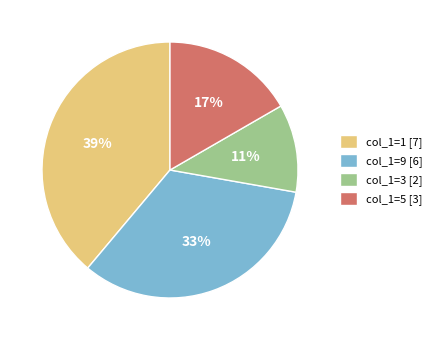

Is it true that col_1=1 is 50% of the pie?

False